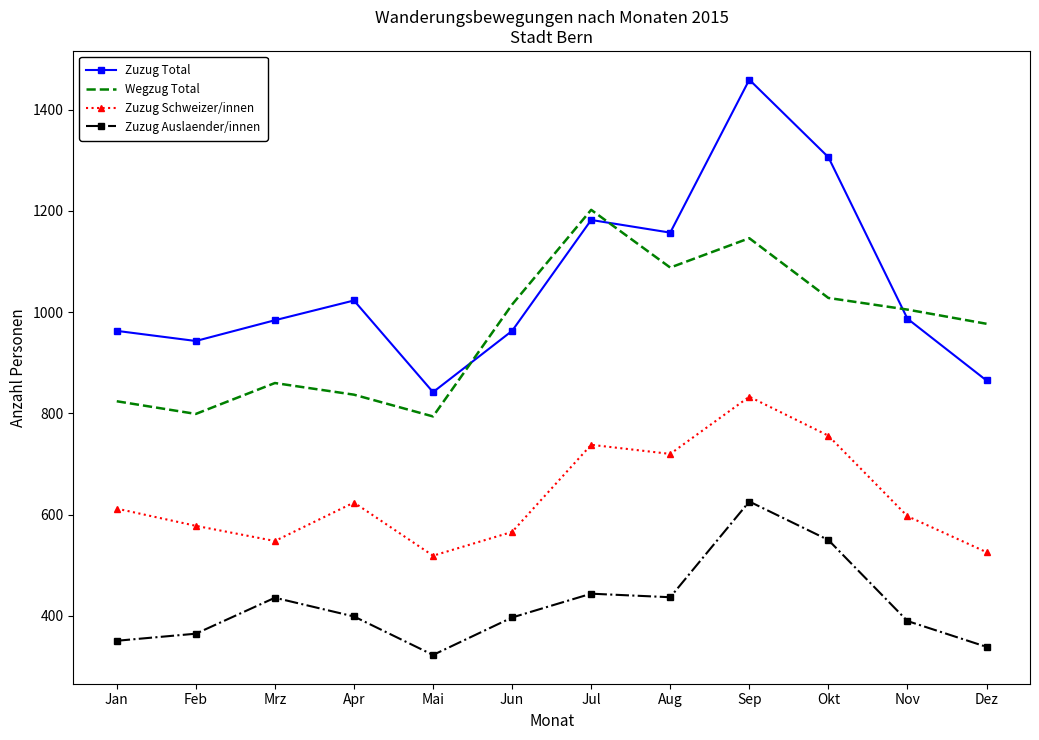

True or false: Zuzug Auslaender/innen and Zuzug Schweizer/innen intersect in this chart.

False